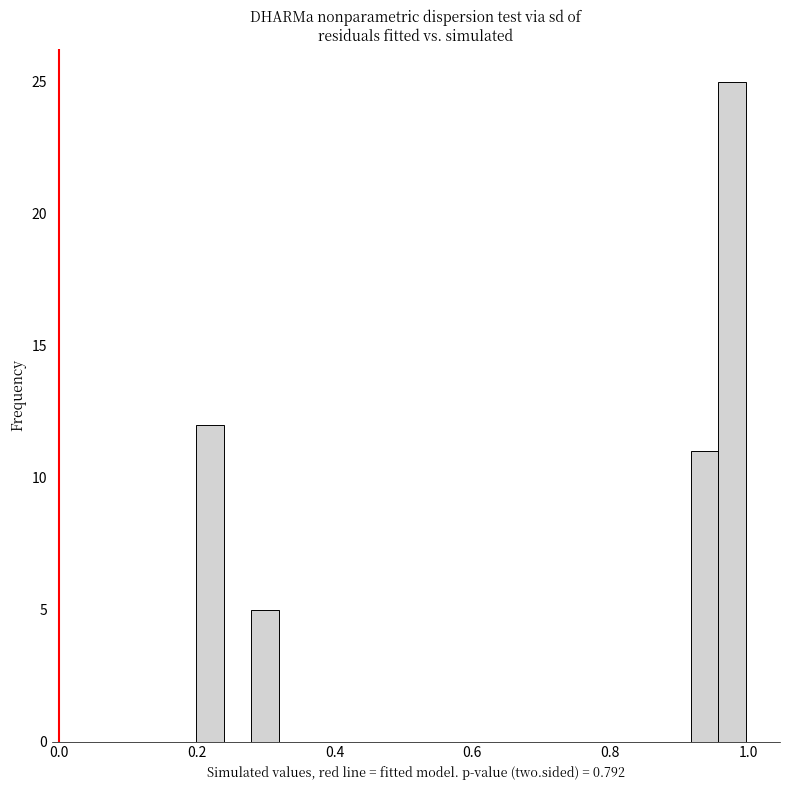

Read against the x-axis, roughly where is the centre of the tallest bar?

0.98